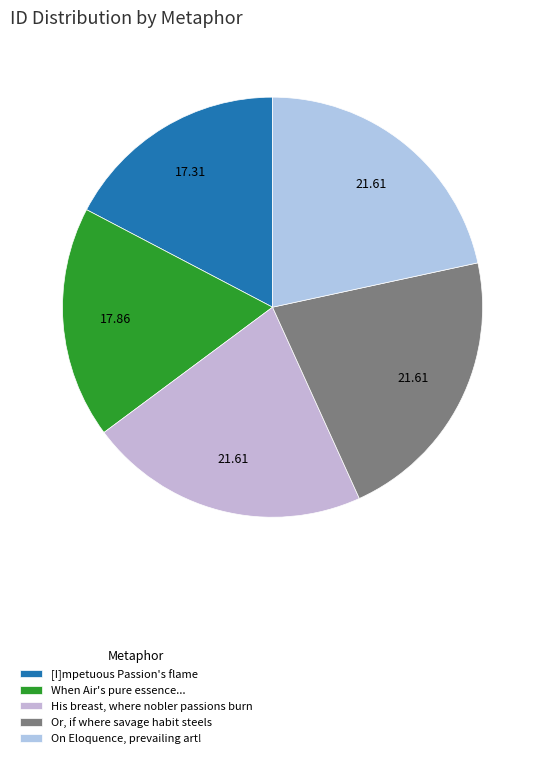

How many segments does this pie chart have?

5